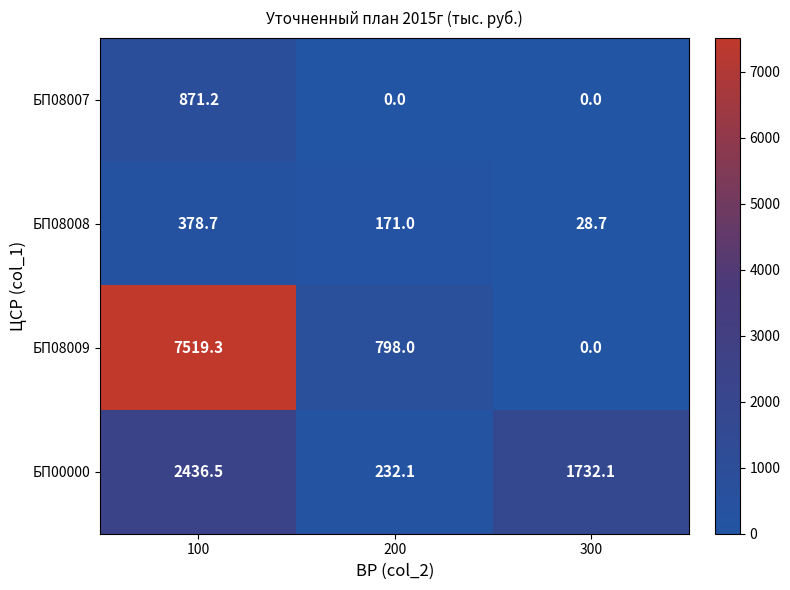

Which series changed the most between 200 and 300?

БП00000